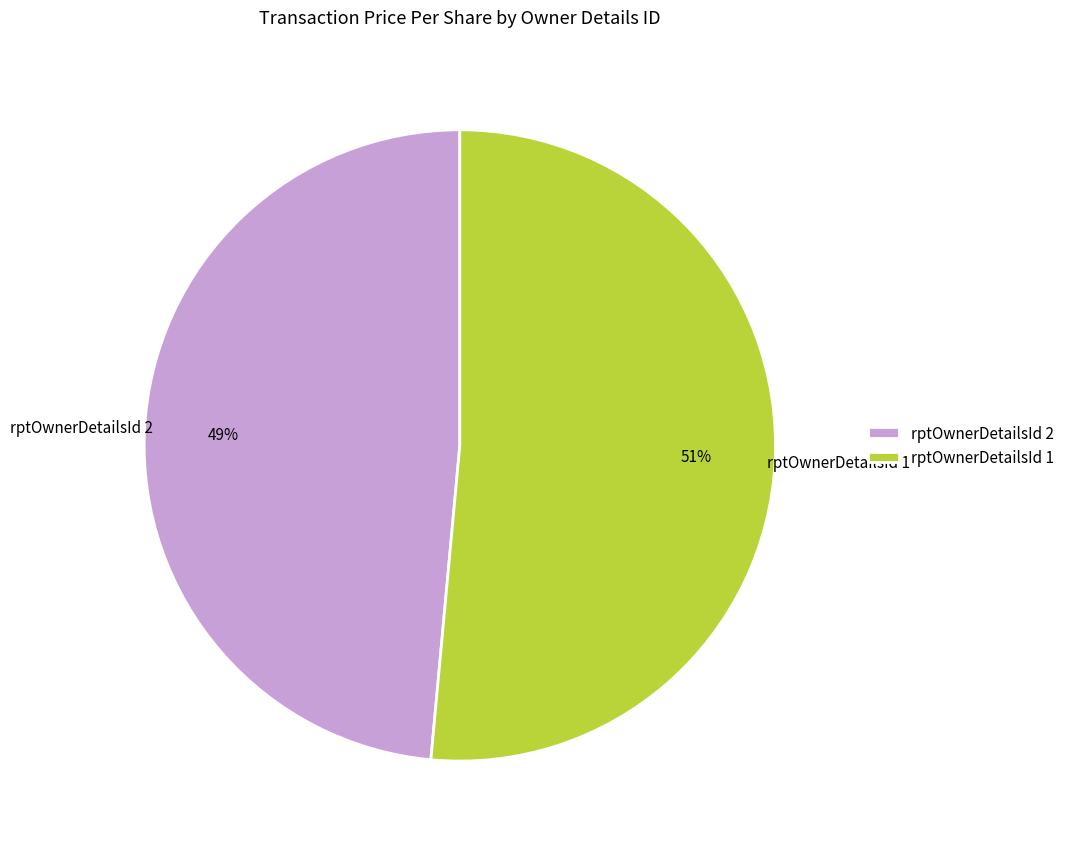

To the nearest percent, what is the average slice percentage?

50%